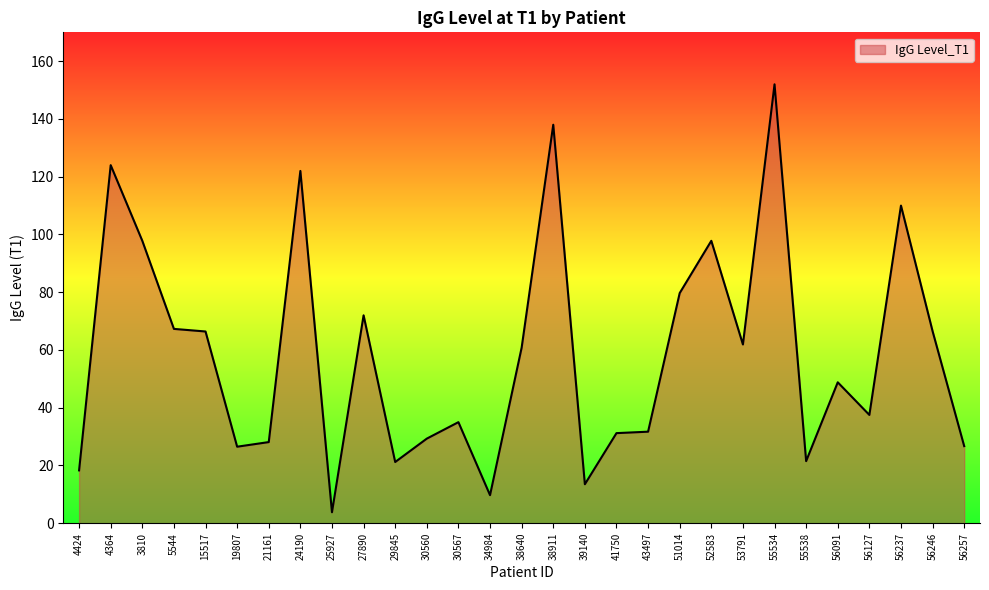

Approximately how many times larger is the value at 56237 compared to 24190?

0.9